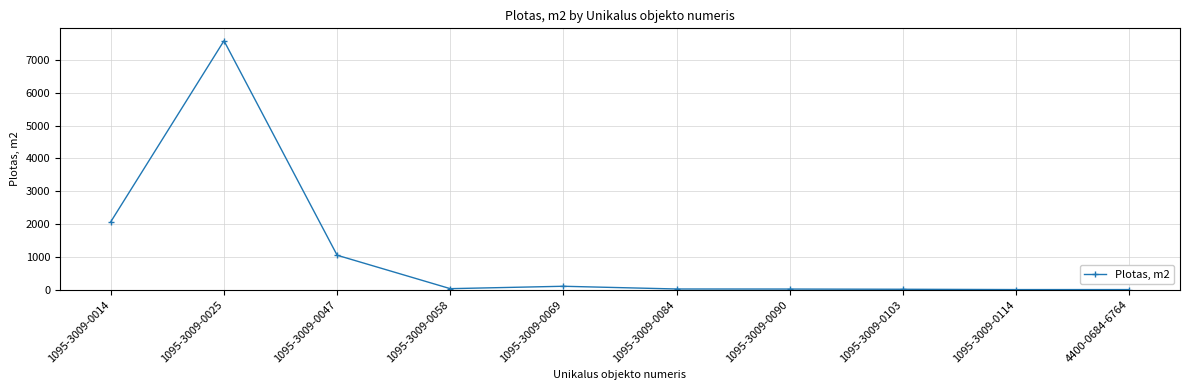

Is this an area chart (filled region under the line)?

No